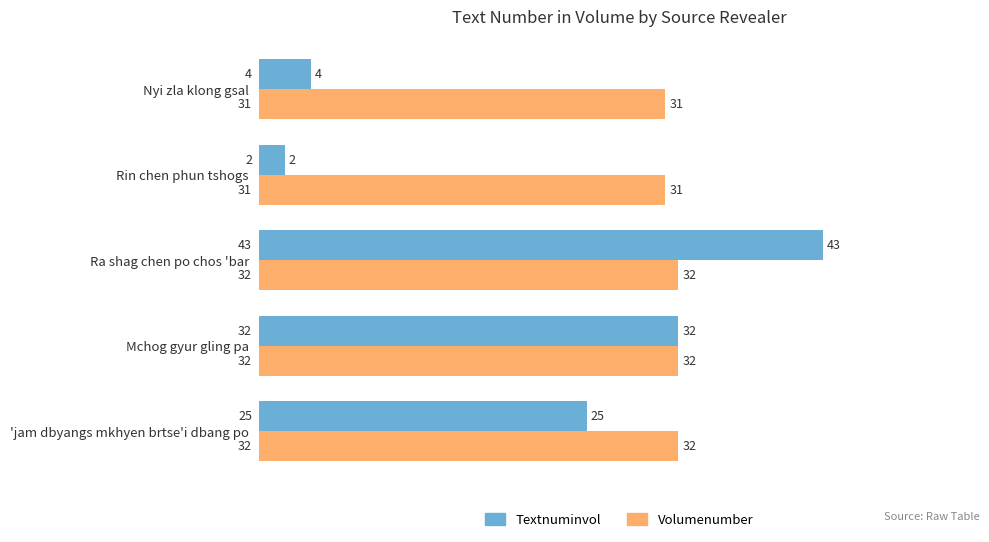

Is it true that Volumenumber equals 32 at 'jam dbyangs mkhyen brtse'i dbang po?

True